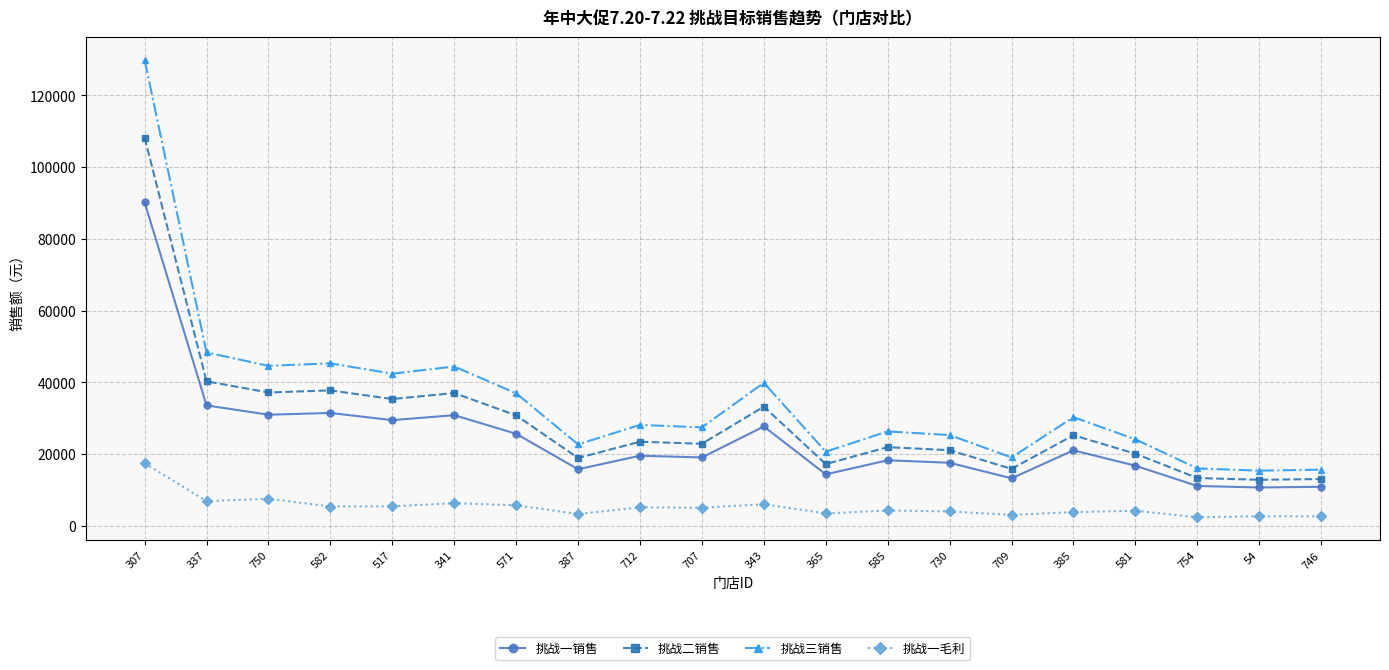

What is the spread (max minus min) of values at 750?

37043.5